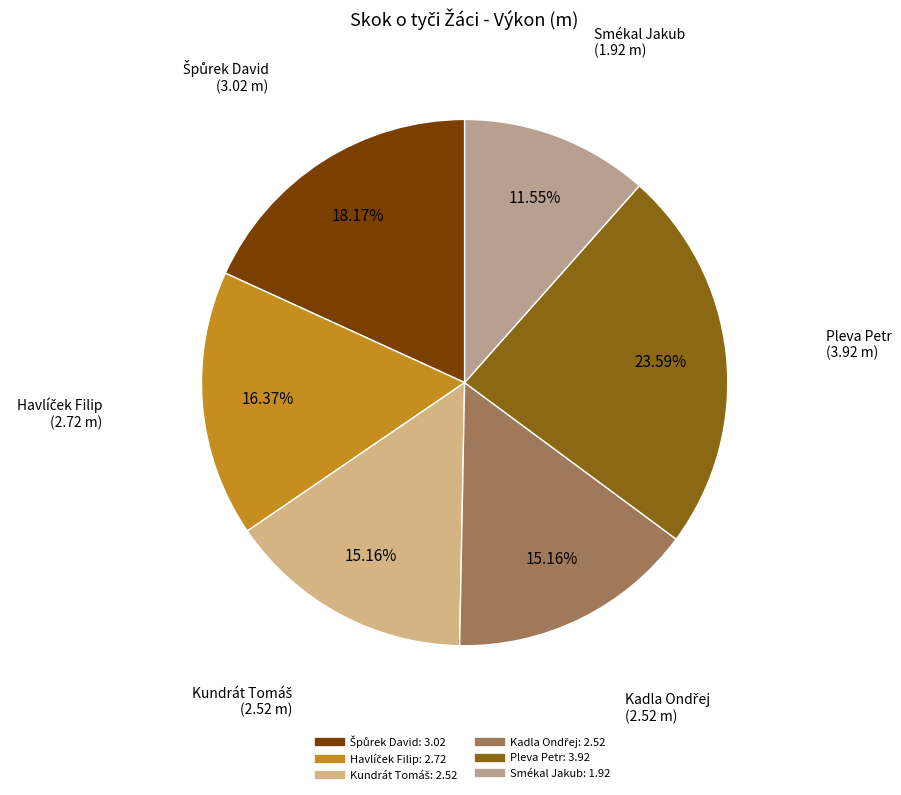

Is there a majority slice in this chart?

No